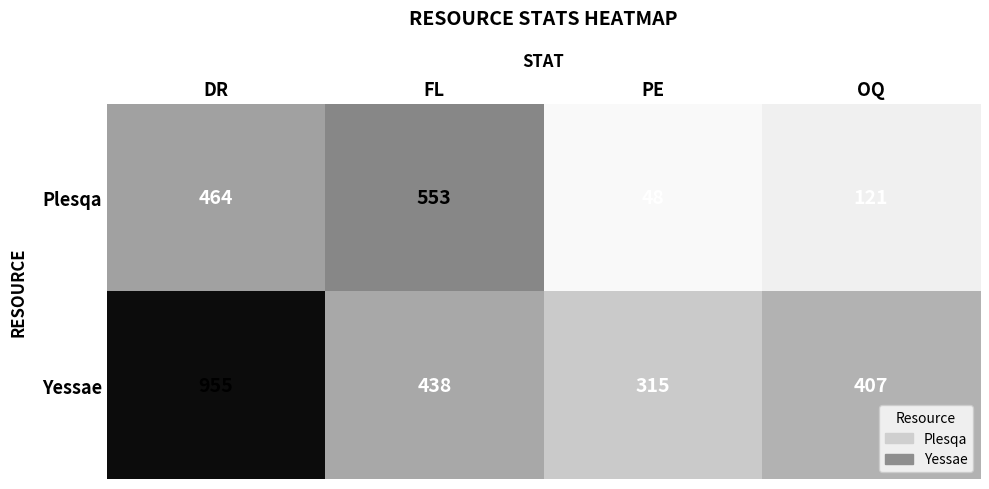

How many data points in Yessae are less than 438?

2